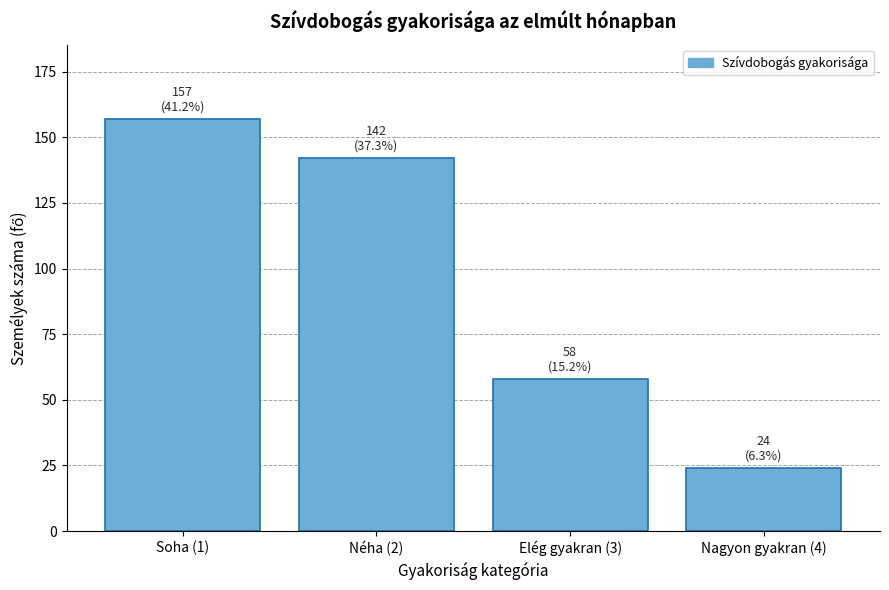

Reading left to right, extract all data points from this chart.

Soha (1)=157	Néha (2)=142	Elég gyakran (3)=58	Nagyon gyakran (4)=24